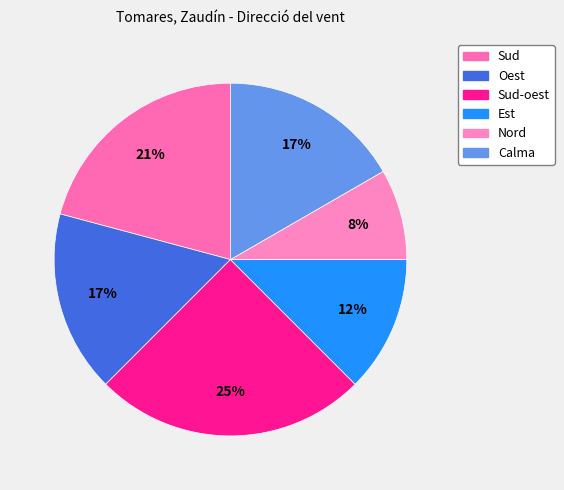

To the nearest percent, what is the average slice percentage?

17%